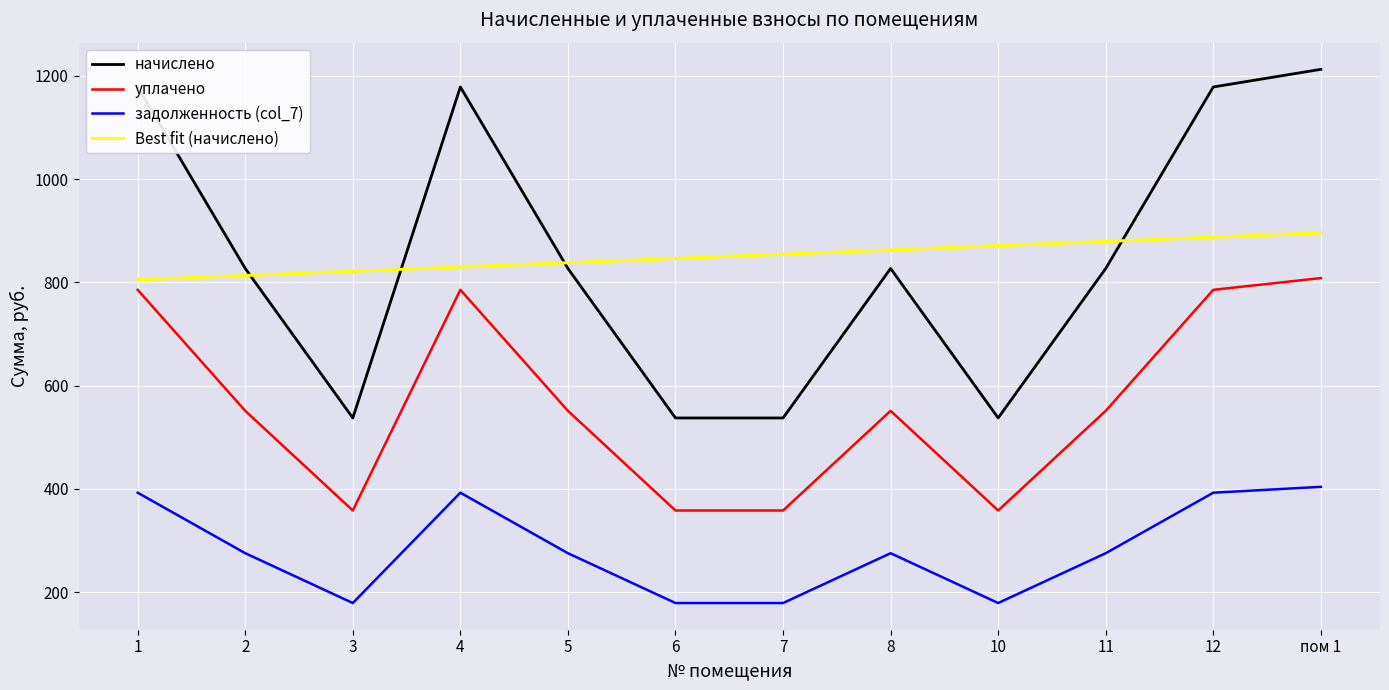

At пом 1, list the series in order from smallest to largest.

задолженность (col_7), уплачено, Best fit (начислено), начислено